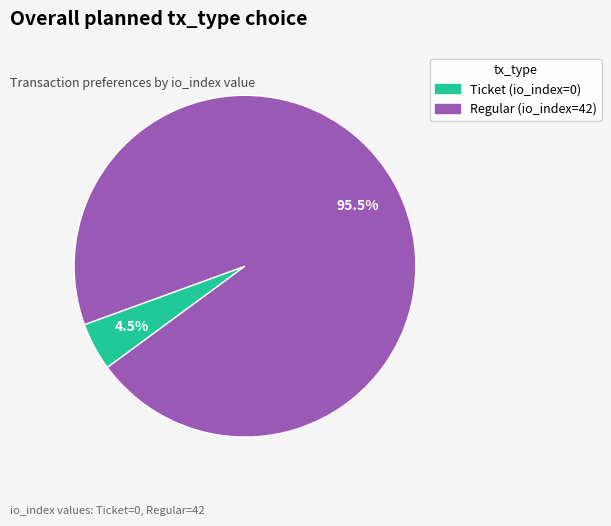

Between Ticket (io_index=0) and Regular (io_index=42), which is larger?

Regular (io_index=42)